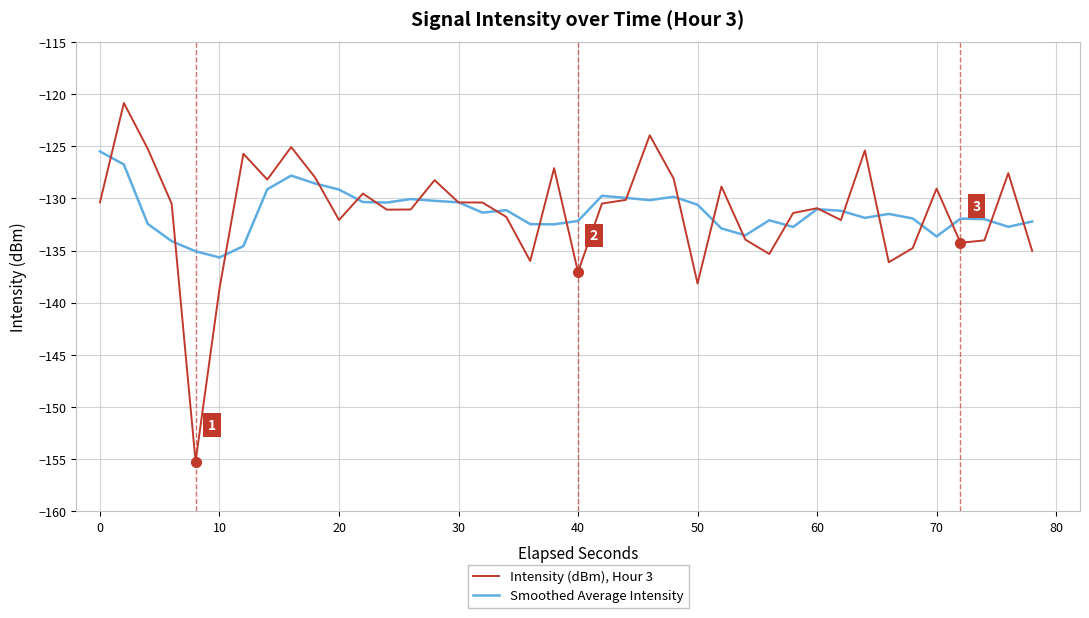

True or false: Intensity (dBm), Hour 3 and Smoothed Average Intensity cross at least once.

True